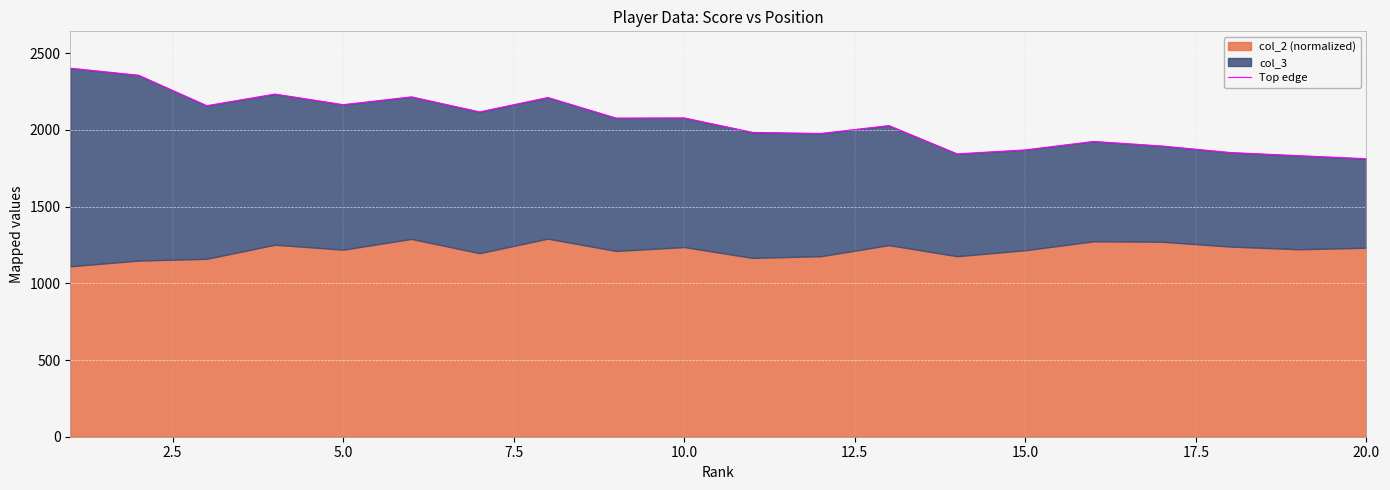

Is it true that the value at 20.0 is 1811.9?

True